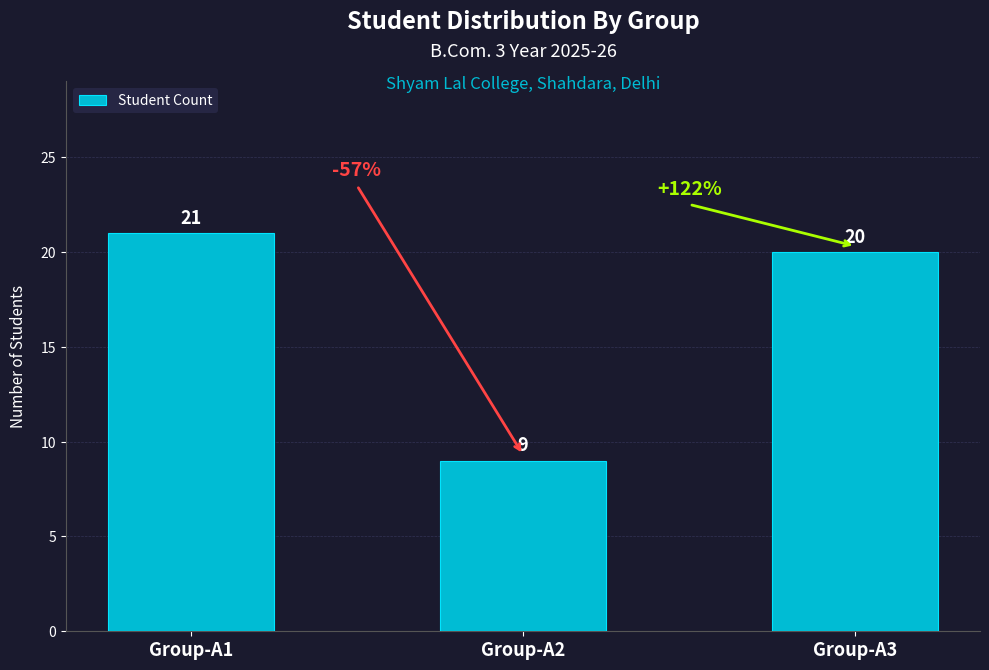

Count the number of data series in this chart.

1